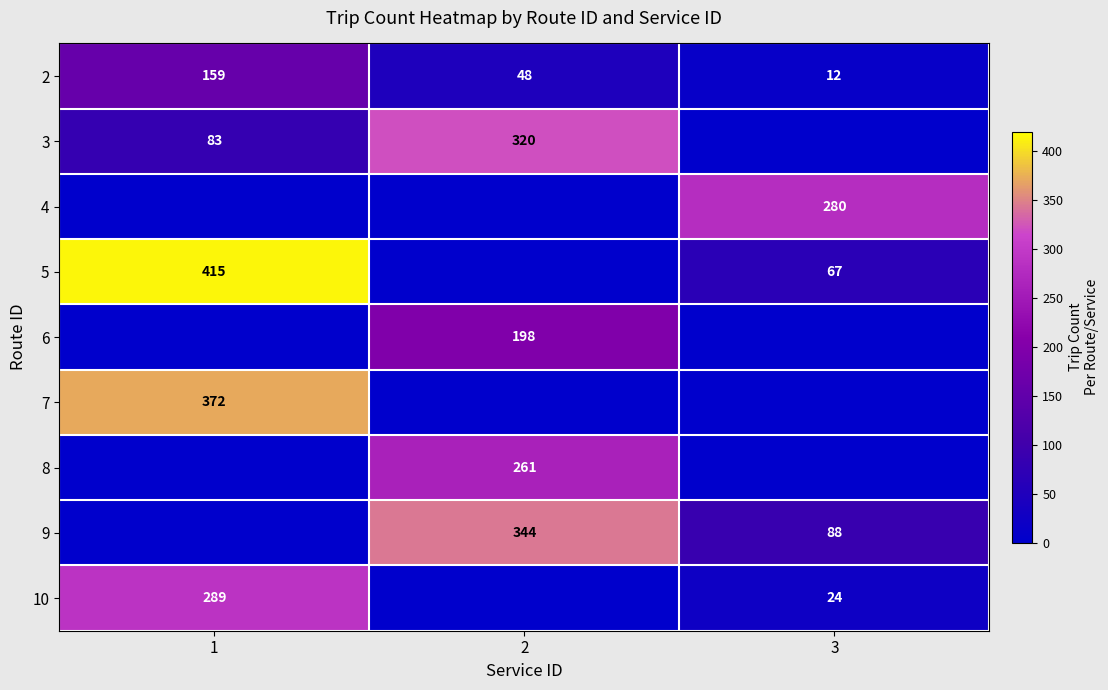

Which has a higher value, 1 or 2?

1